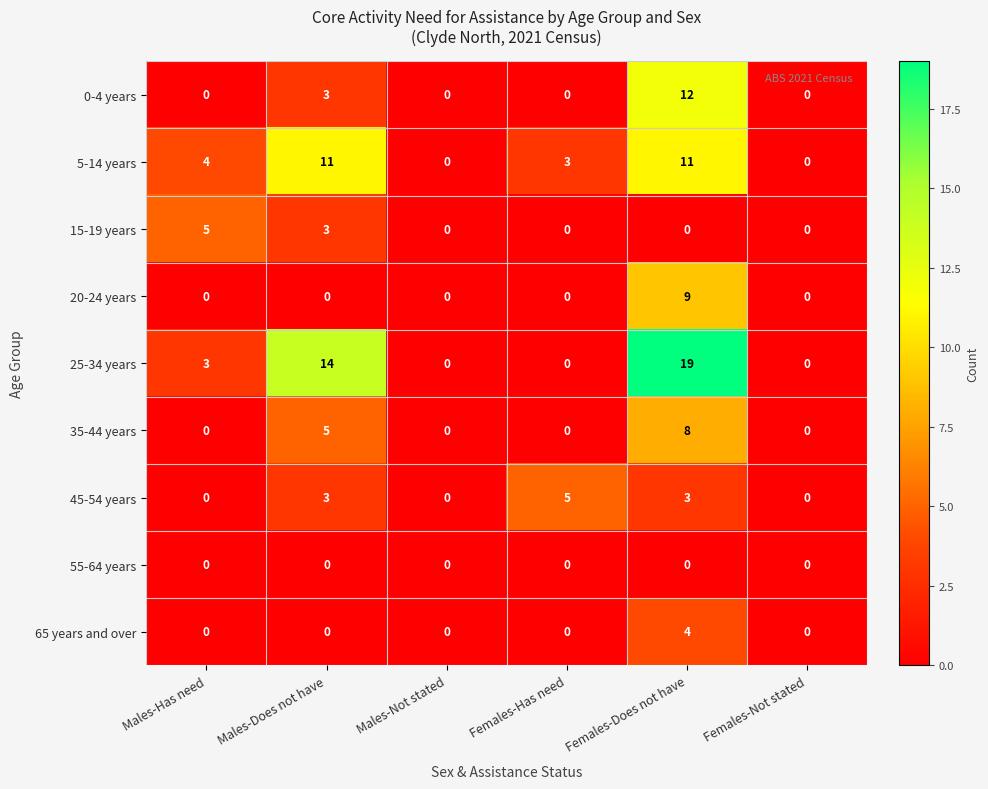

How many 0-4 years values are between 0 and 3?

5